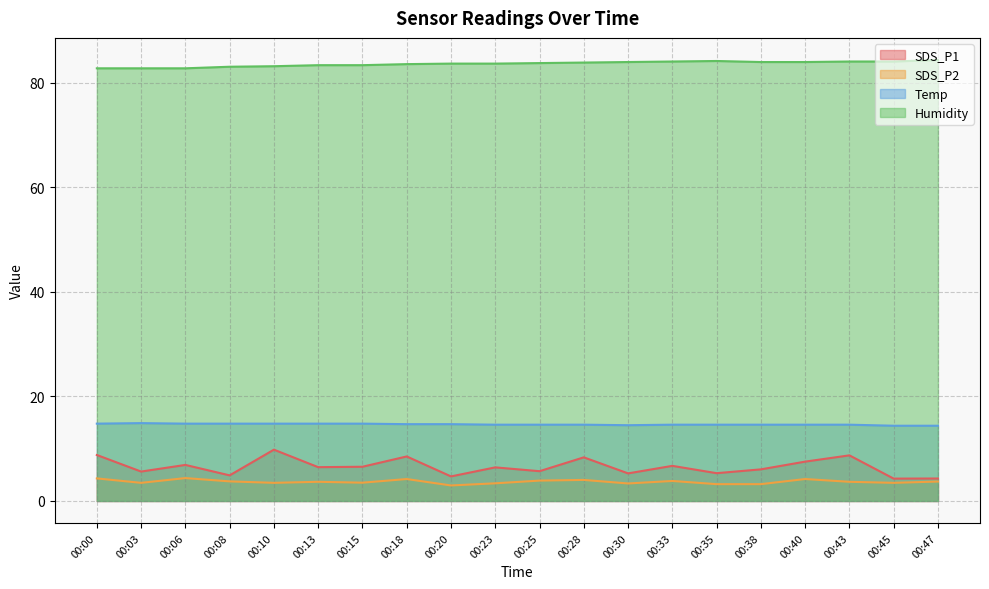

Is it true that SDS_P1 equals 4.7 at 00:20?

True